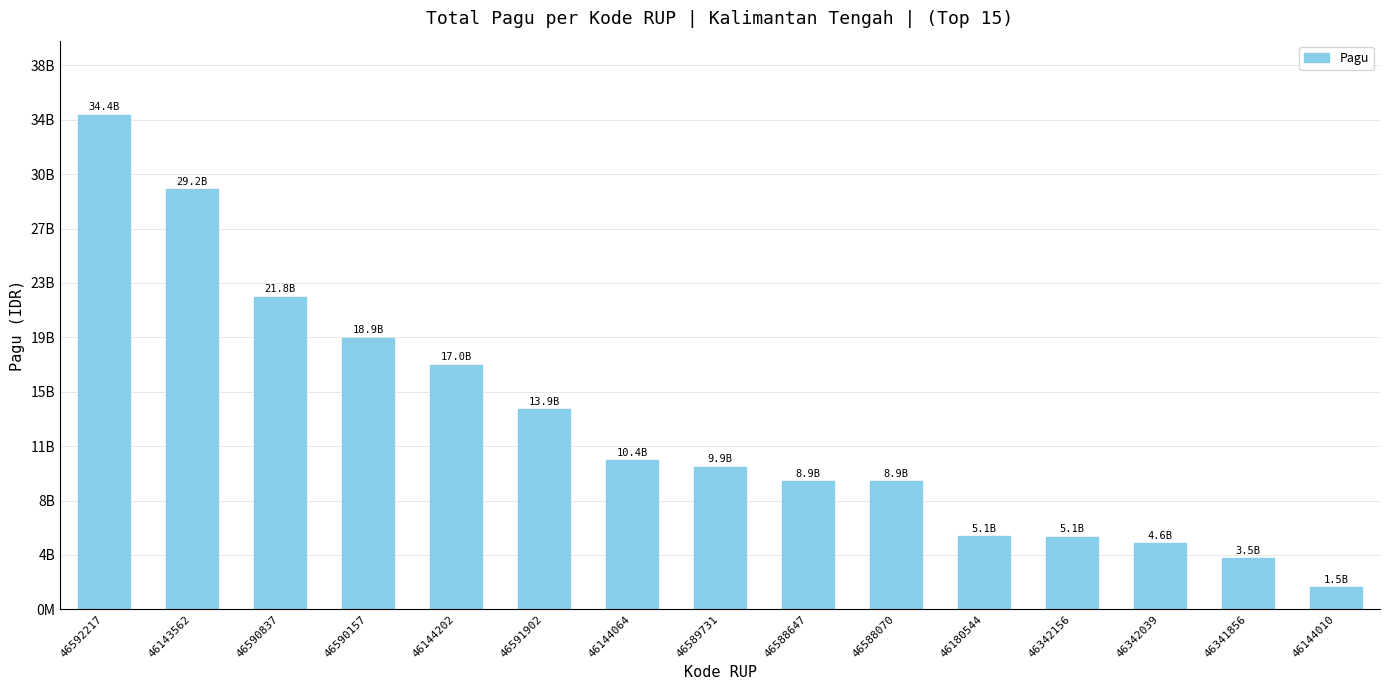

What is the value of the 15th bar from the left?

1539215700